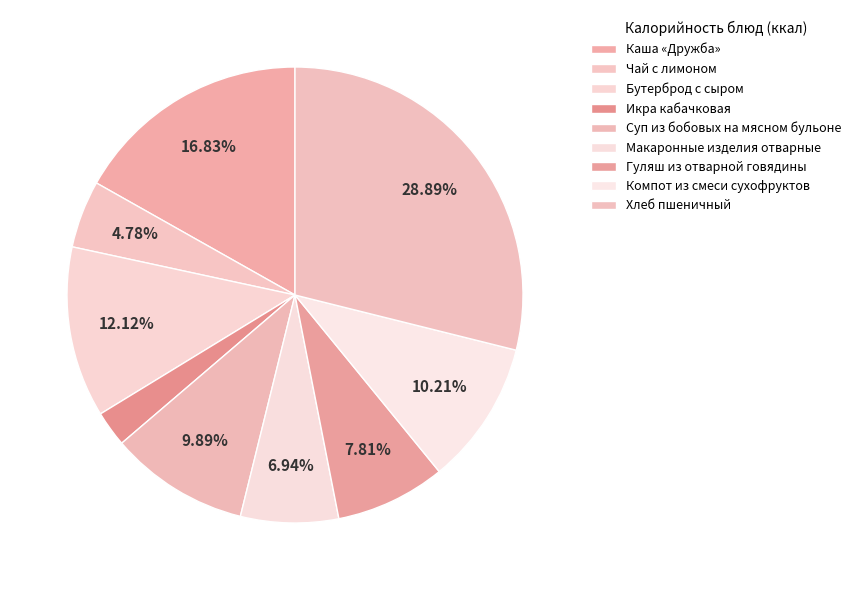

Which category has the smallest portion of the pie?

Икра кабачковая